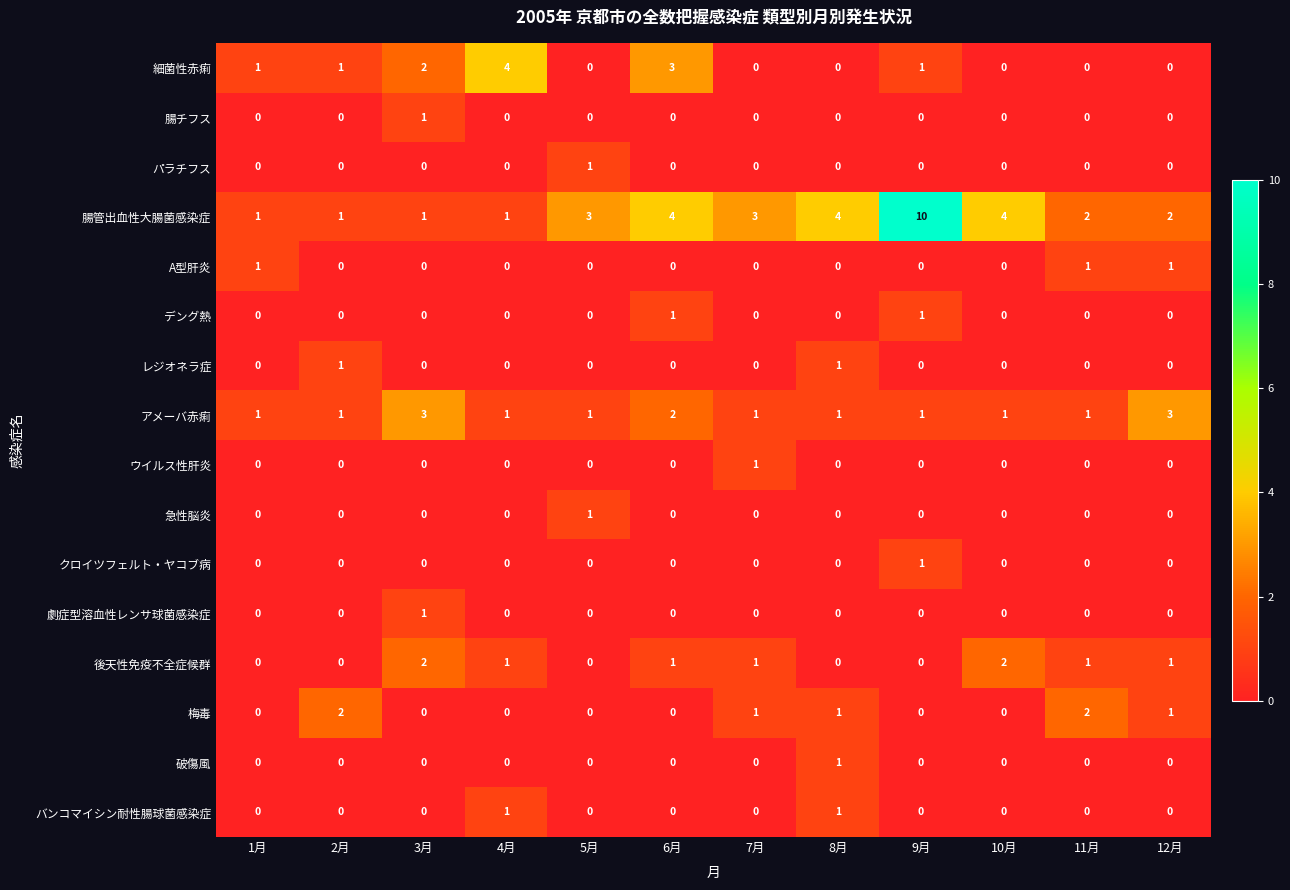

The バンコマイシン耐性腸球菌感染症 series shows 0 at 10月. True or false?

True